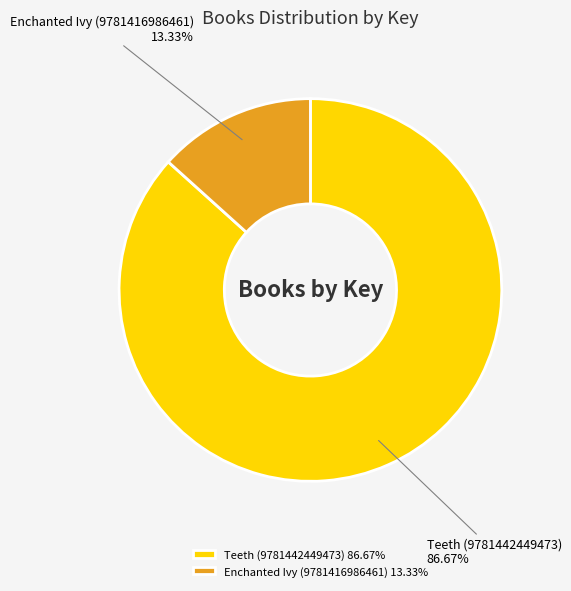

To the nearest percent, what is the difference between the Enchanted Ivy (9781416986461) and Teeth (9781442449473) slice percentages?

73%